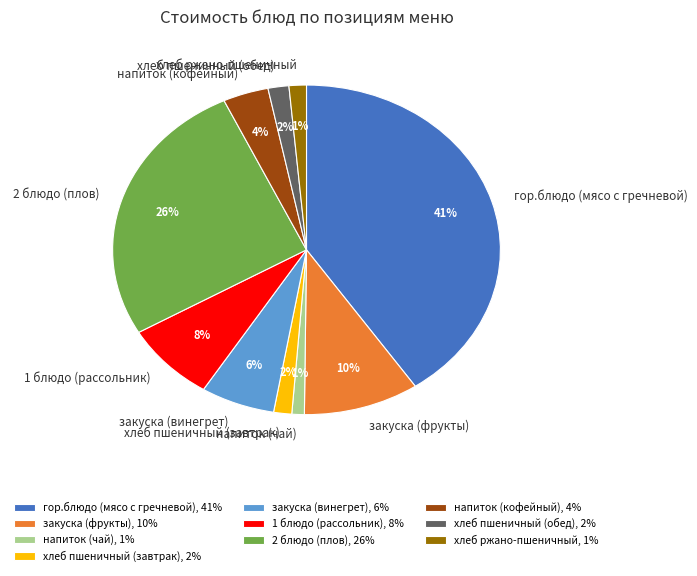

Is the sum of хлеб пшеничный (обед) and 2 блюдо (плов) greater than half?

No